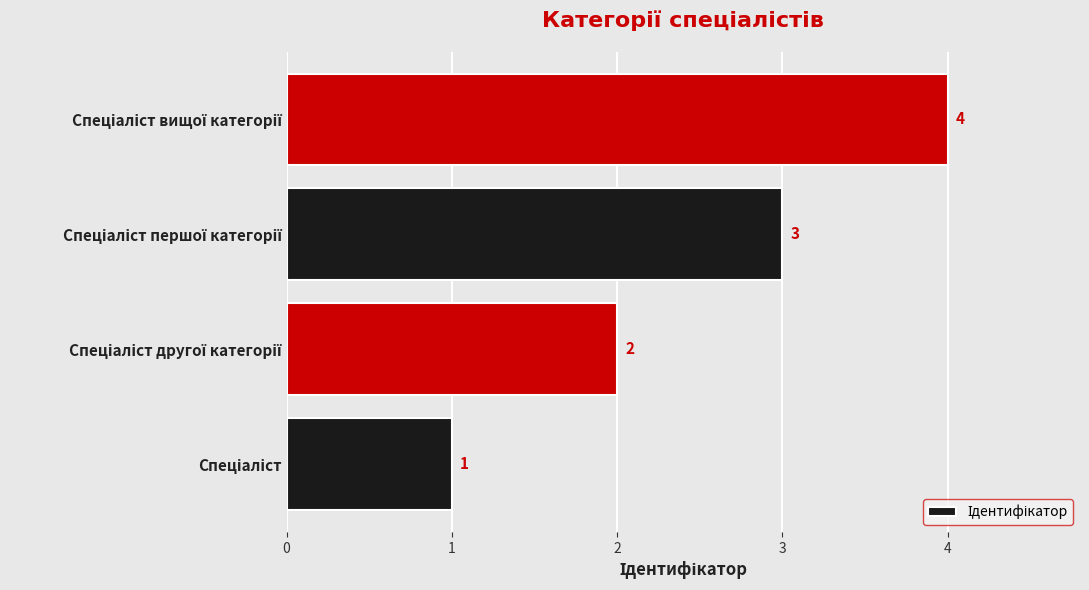

What is the sum of all values?

10